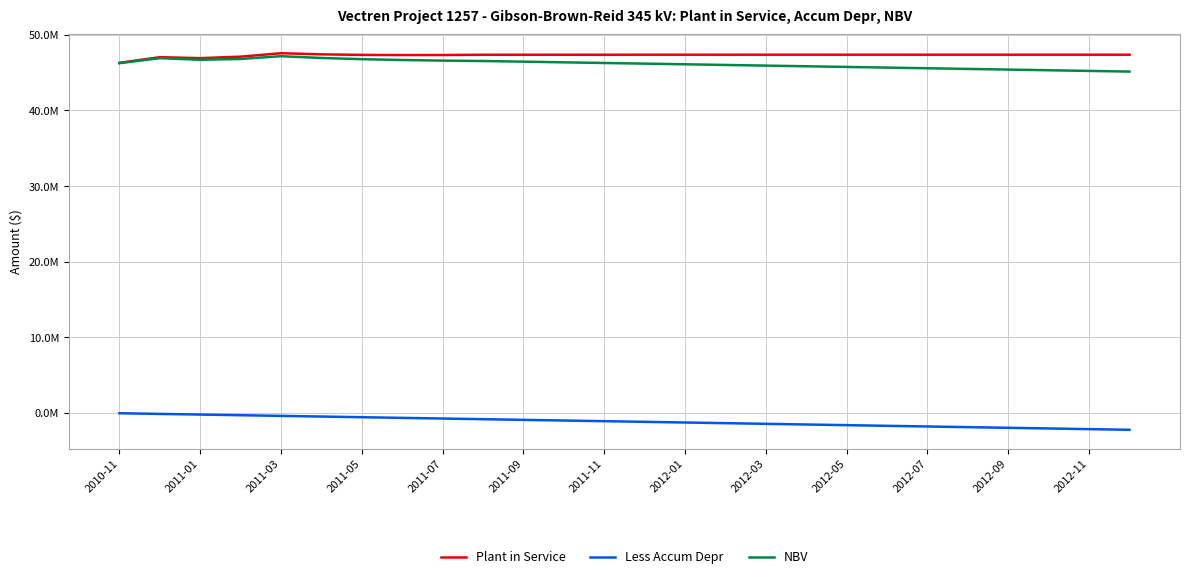

At which label does NBV first exceed 46257897?

2010-11